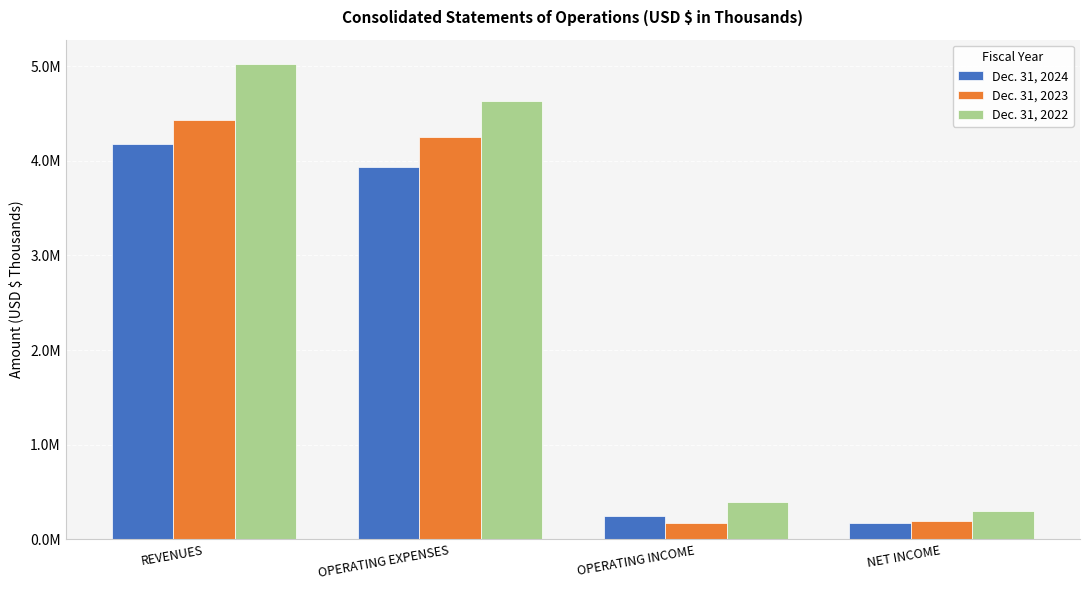

Where is Dec. 31, 2024 nearest to the value 2176490?

OPERATING EXPENSES